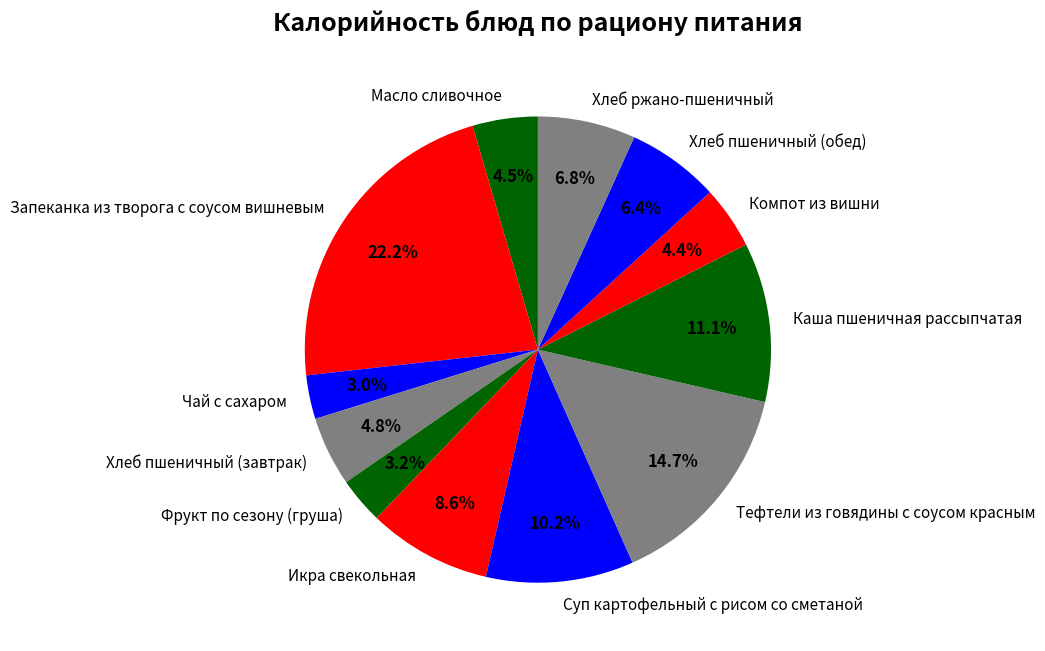

Which has a higher value, Хлеб пшеничный (обед) or Каша пшеничная рассыпчатая?

Каша пшеничная рассыпчатая